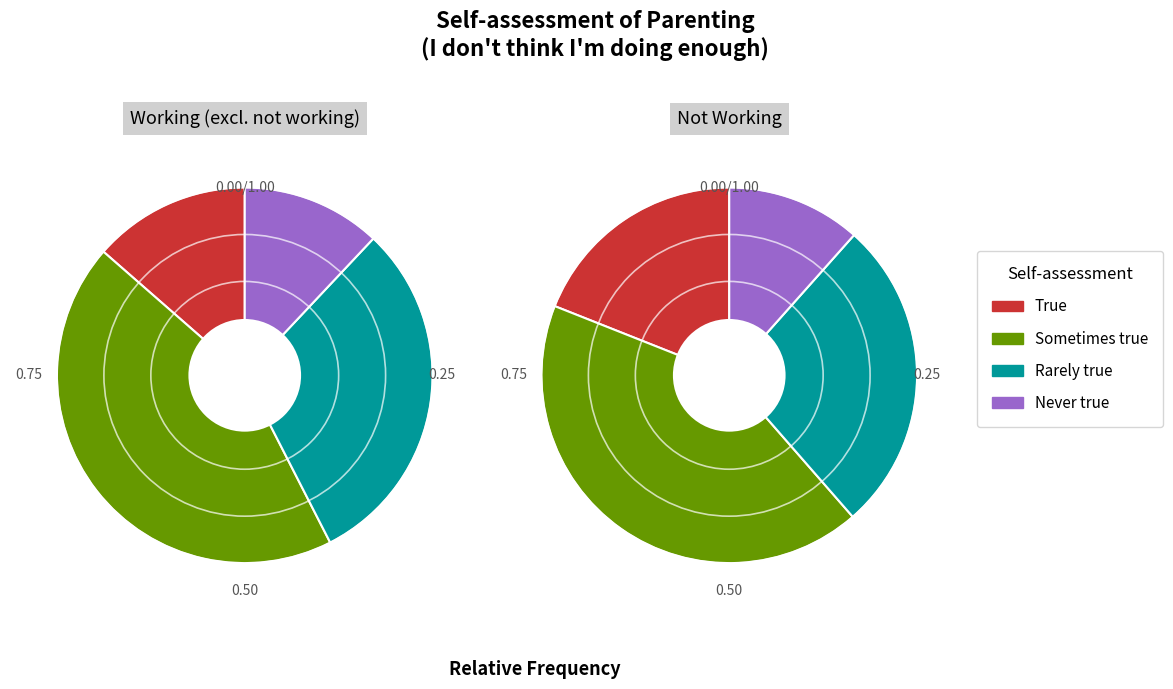

The 5 hours slice represents 1% of the pie. True or false?

False